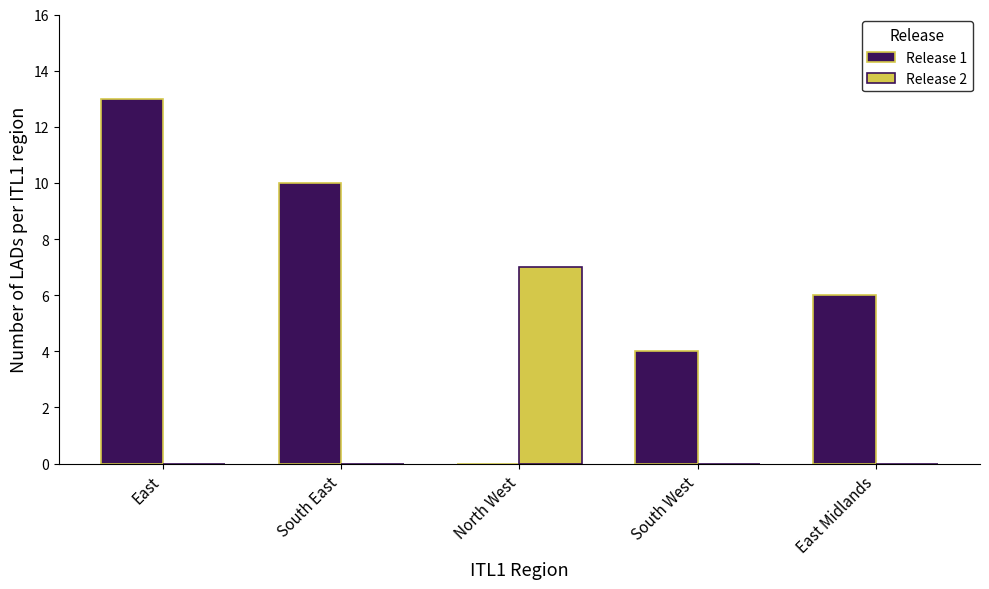

At which label does Release 2 reach its peak?

North West